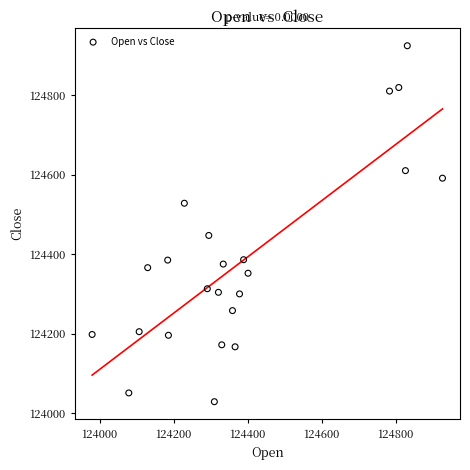

What is the range of Y values (max minus min)?

895